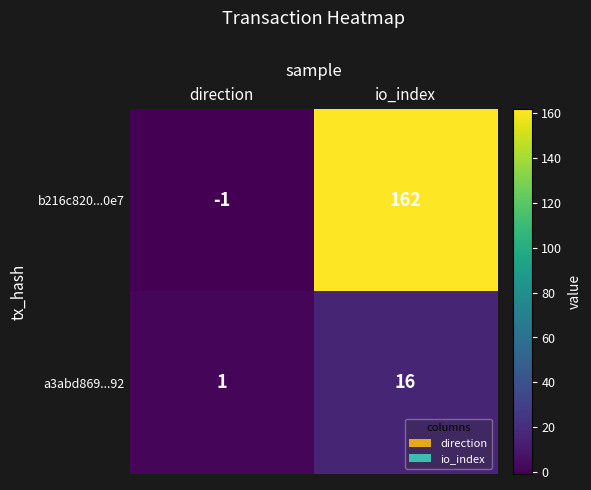

What is the spread (max minus min) of values at io_index?

146